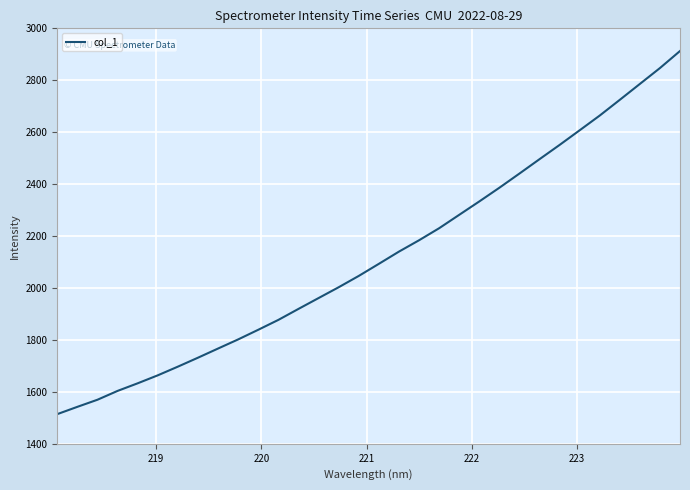

What is the difference between the maximum and minimum values?

1398.4